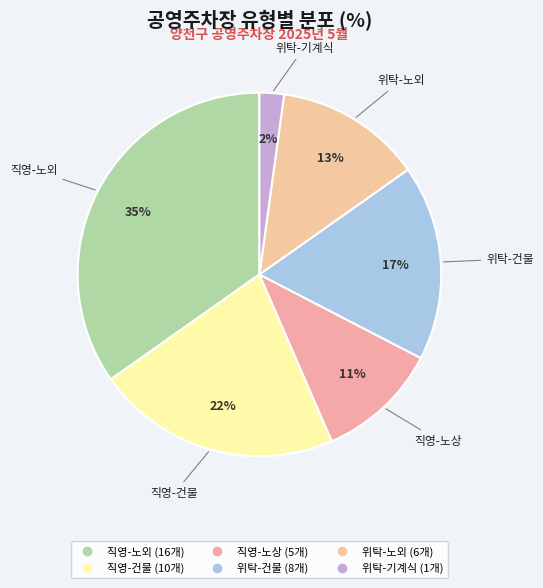

How many slices are in this pie chart?

6